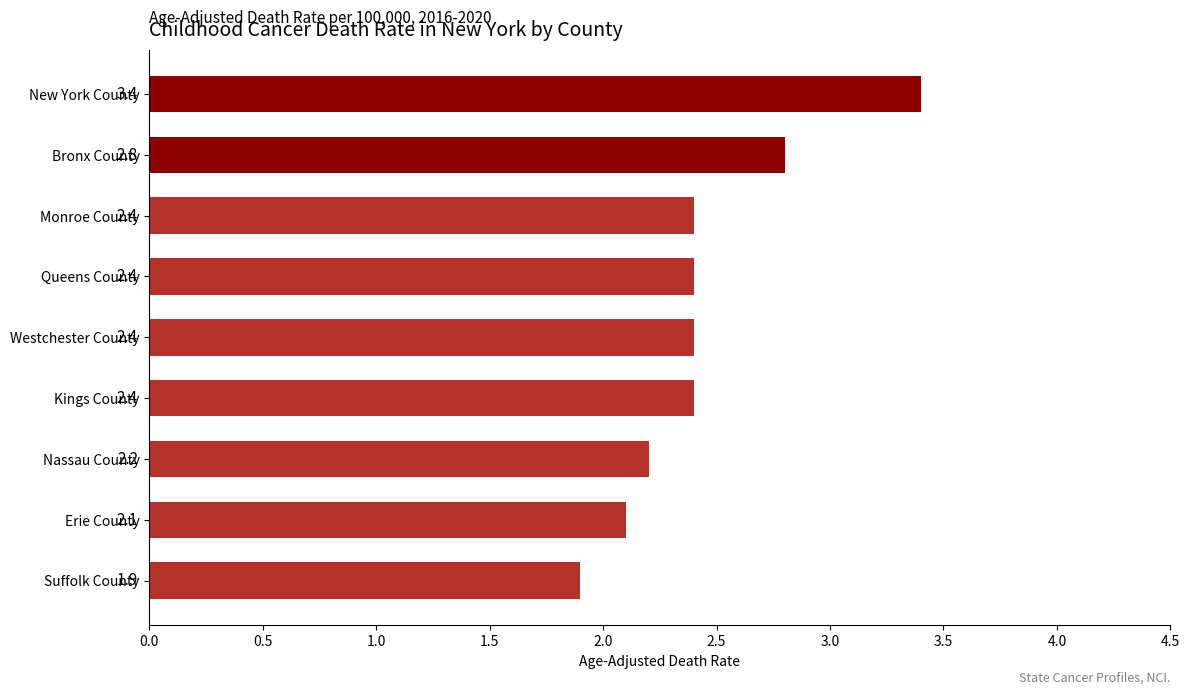

How many categories are shown in the chart?

9